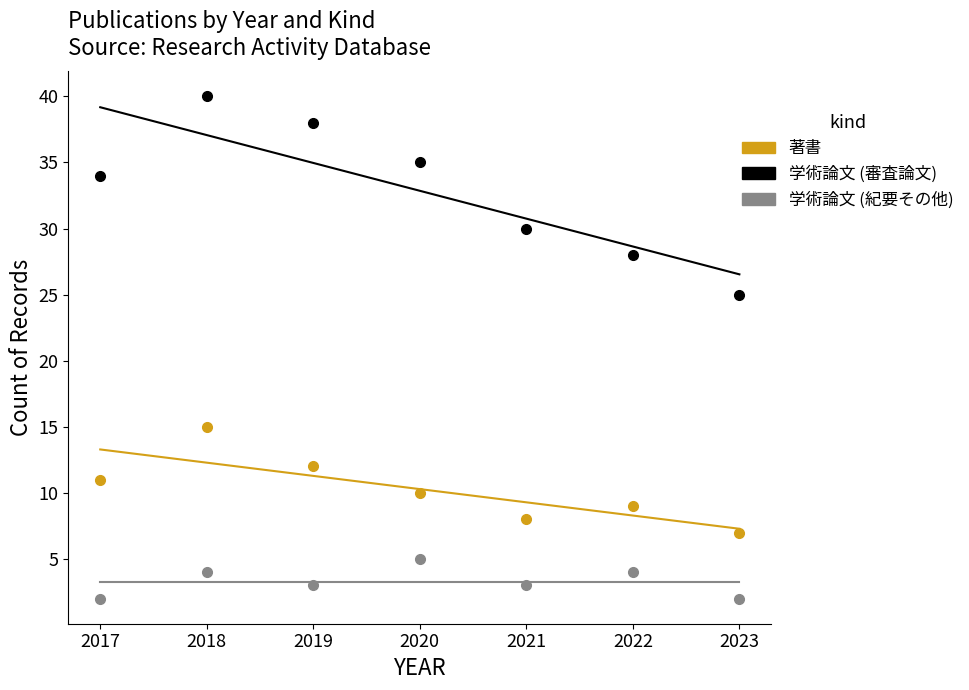

What is the average value of the 学術論文 (紀要その他) series?

3